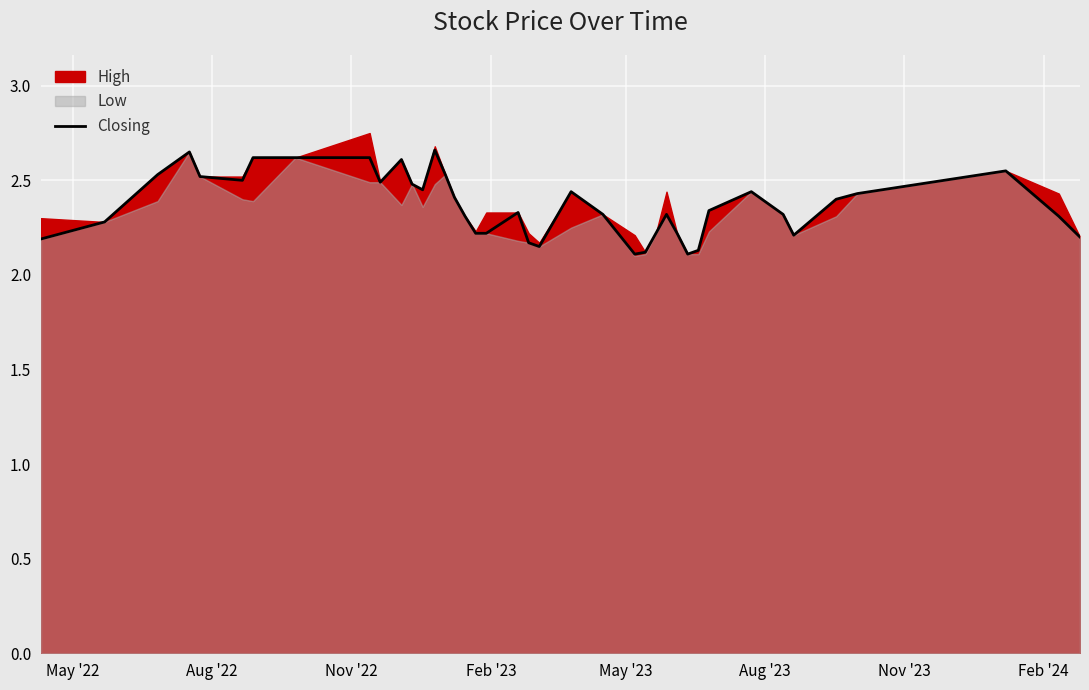

What is the minimum value shown in the chart?

2.1